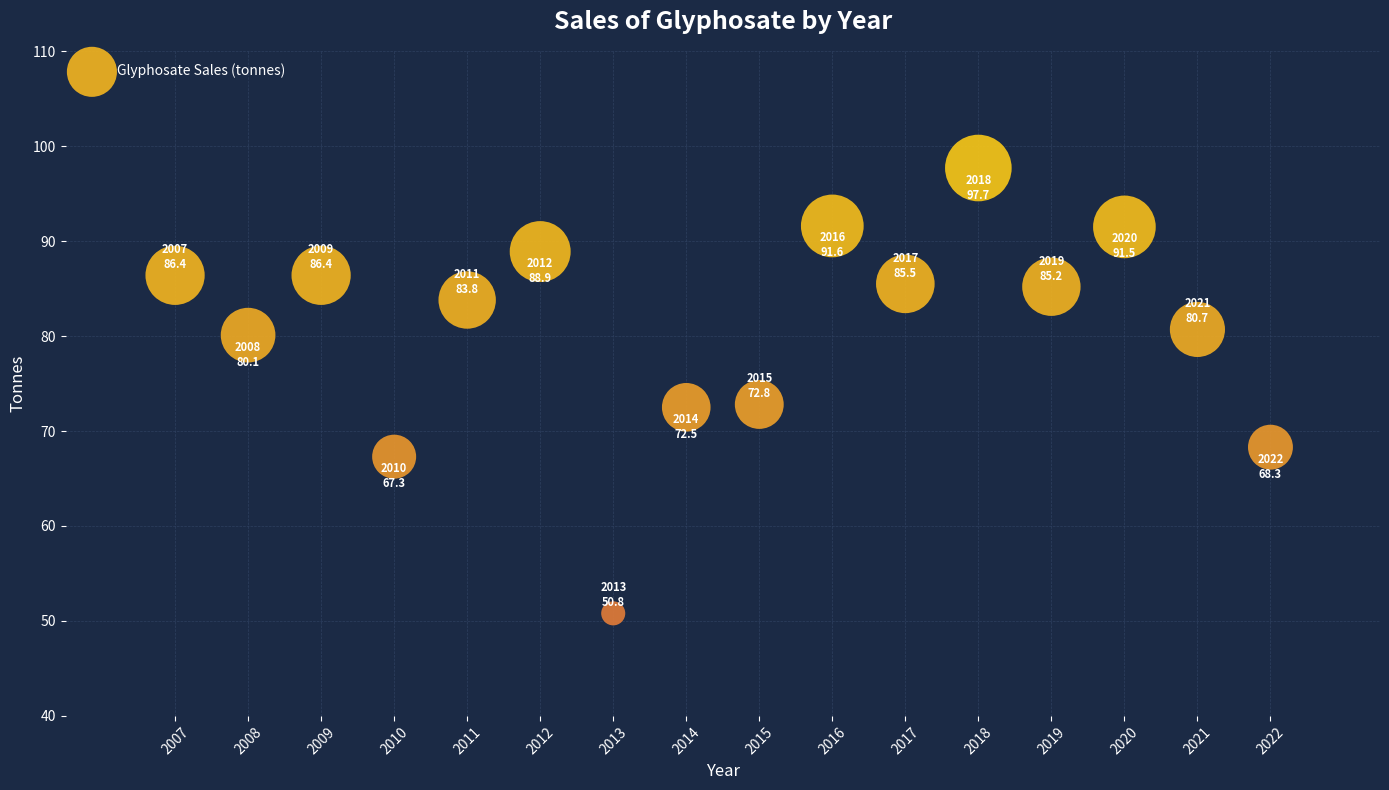

What is the range of Y values (max minus min)?

46.9